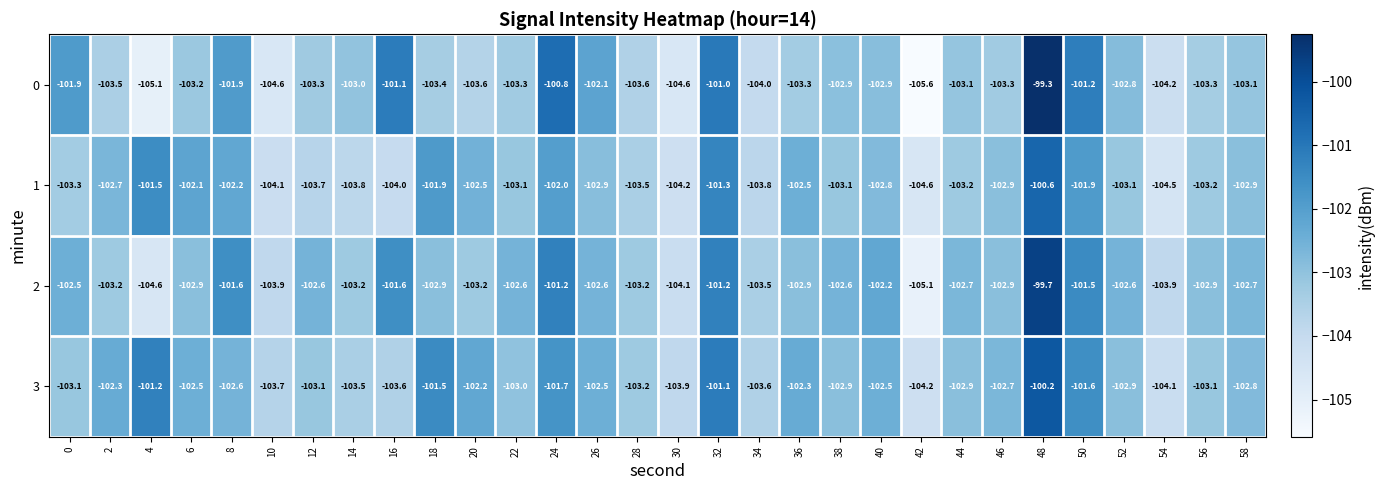

What is the greatest value displayed?

-99.3